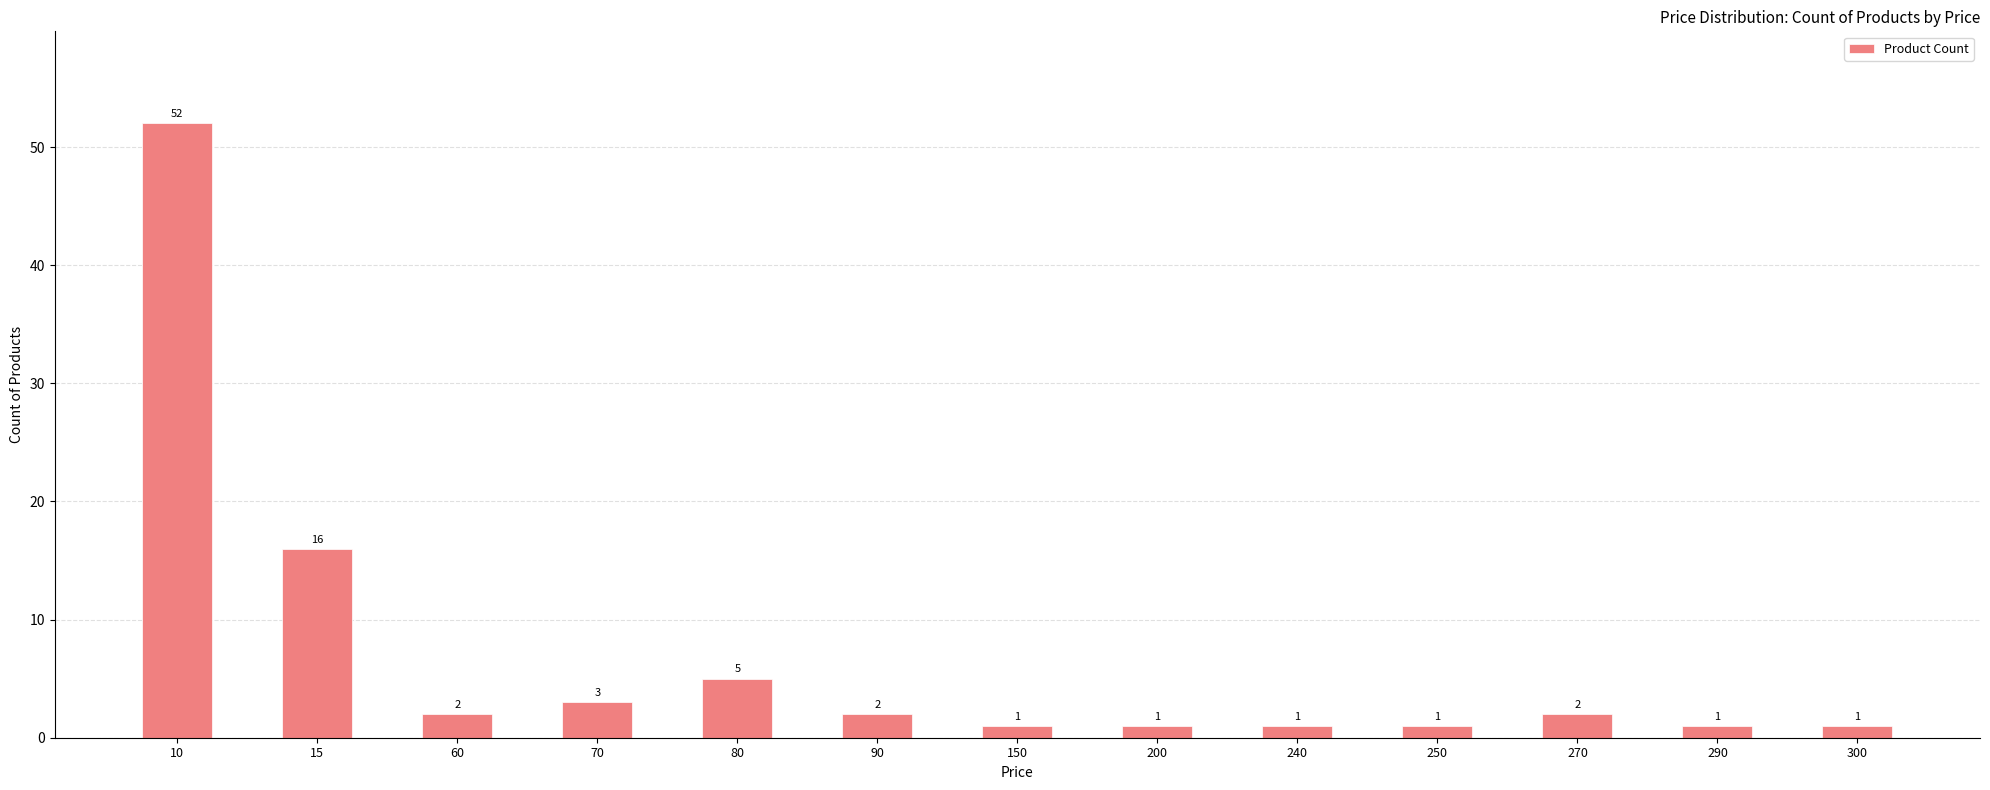

What is the difference between the second highest and minimum values?

15